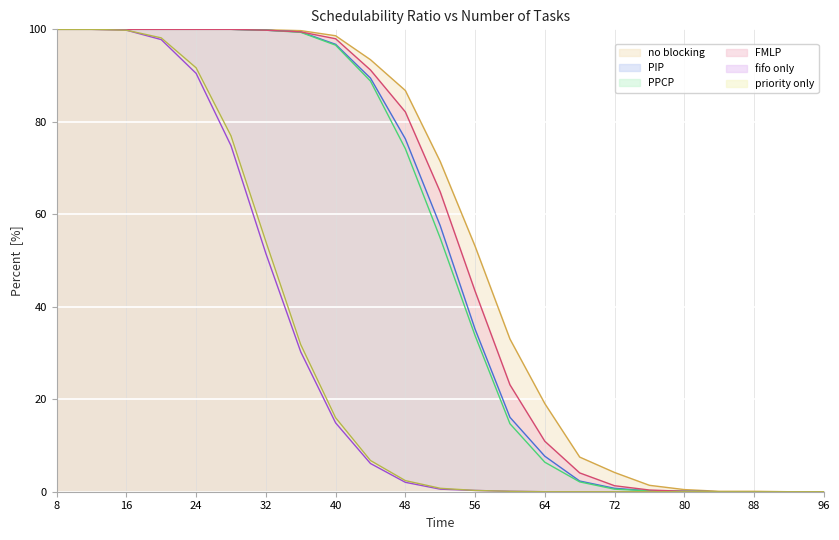

Between 64 and 28, which is larger?

28